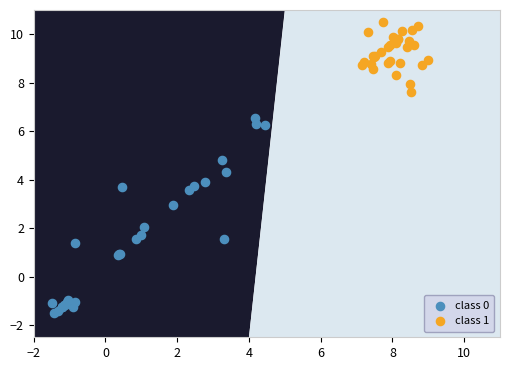

What are all the series names shown in the legend?

class 0, class 1